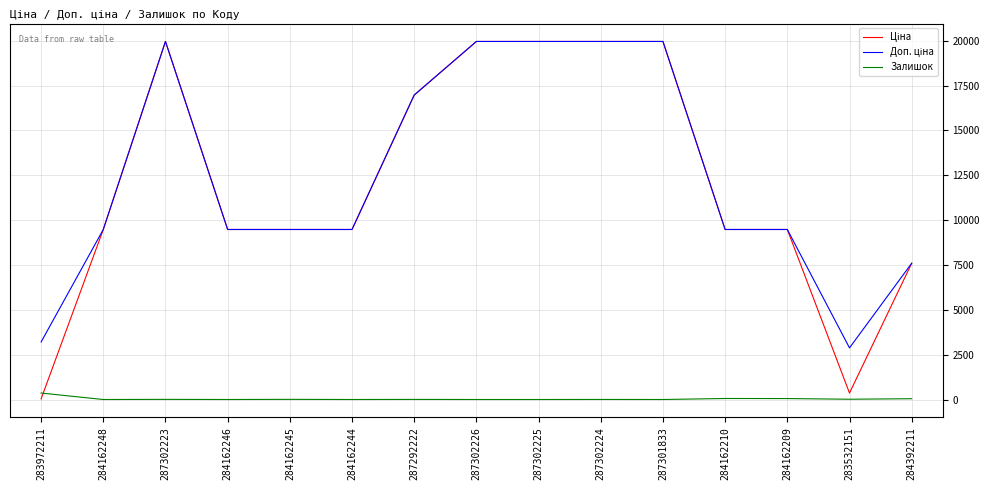

How many lines are shown in the chart?

3